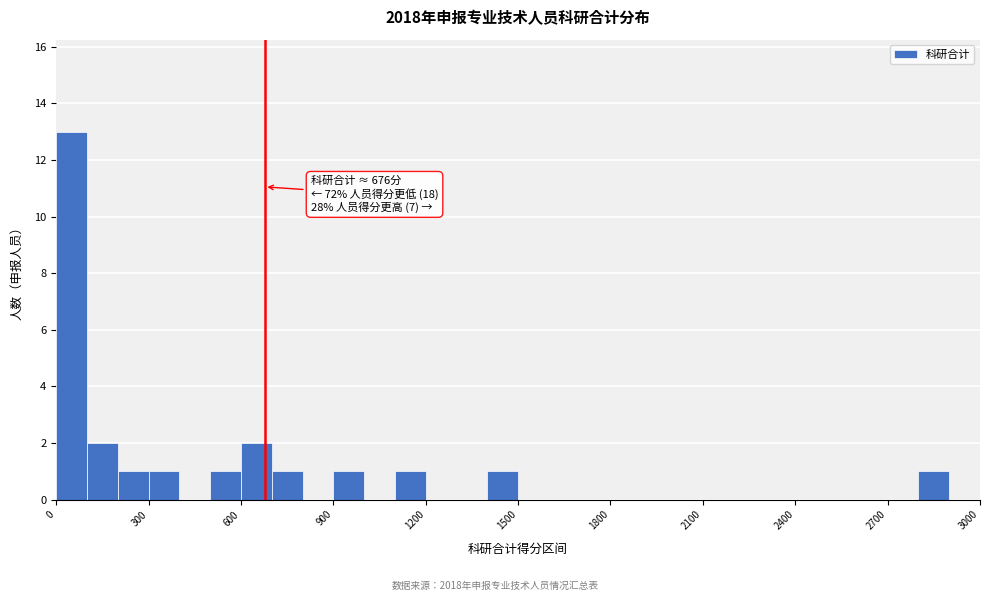

Read against the x-axis, roughly where is the centre of the tallest bar?

50